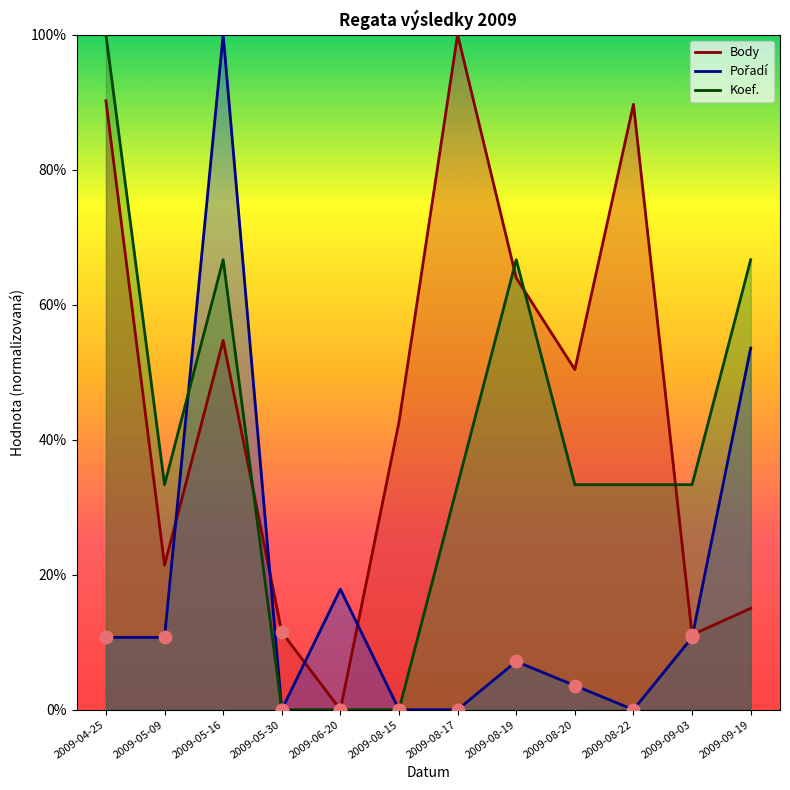

Which series has the largest total across all categories?

Body